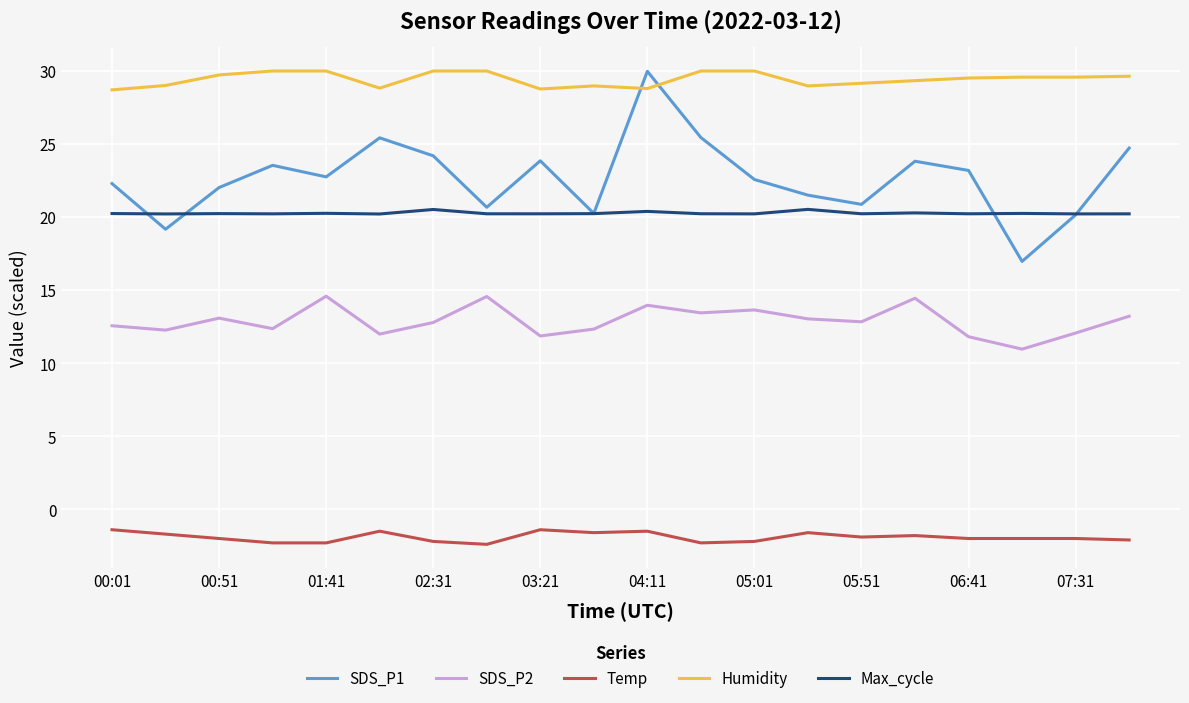

What is the minimum value shown in the chart?

-2.4